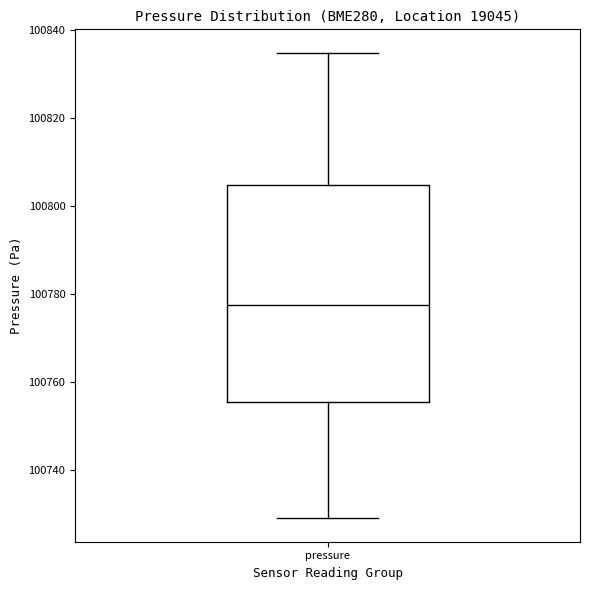

Read this box plot against the y-axis: the position of the median line, the range covered by the box, and the ends of both whiskers. The values are not printed on the chart, so give them approximately, as read against the axis.

median 100778, box 100756 to 100804, whiskers 100728 to 100834